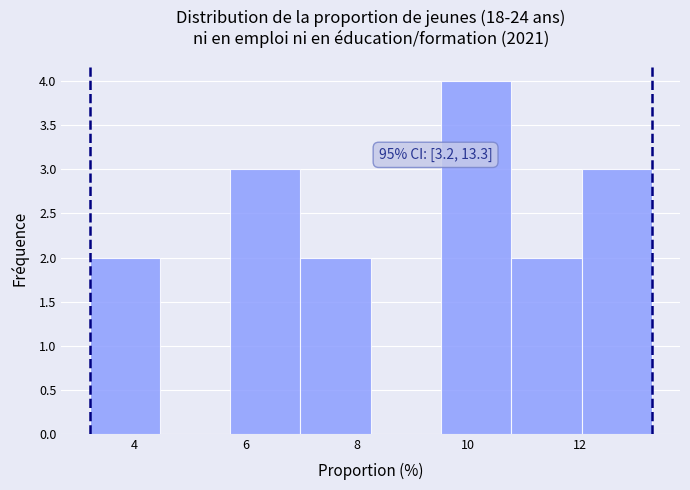

Which range on the x-axis has the tallest bar?

9.6 to 10.8